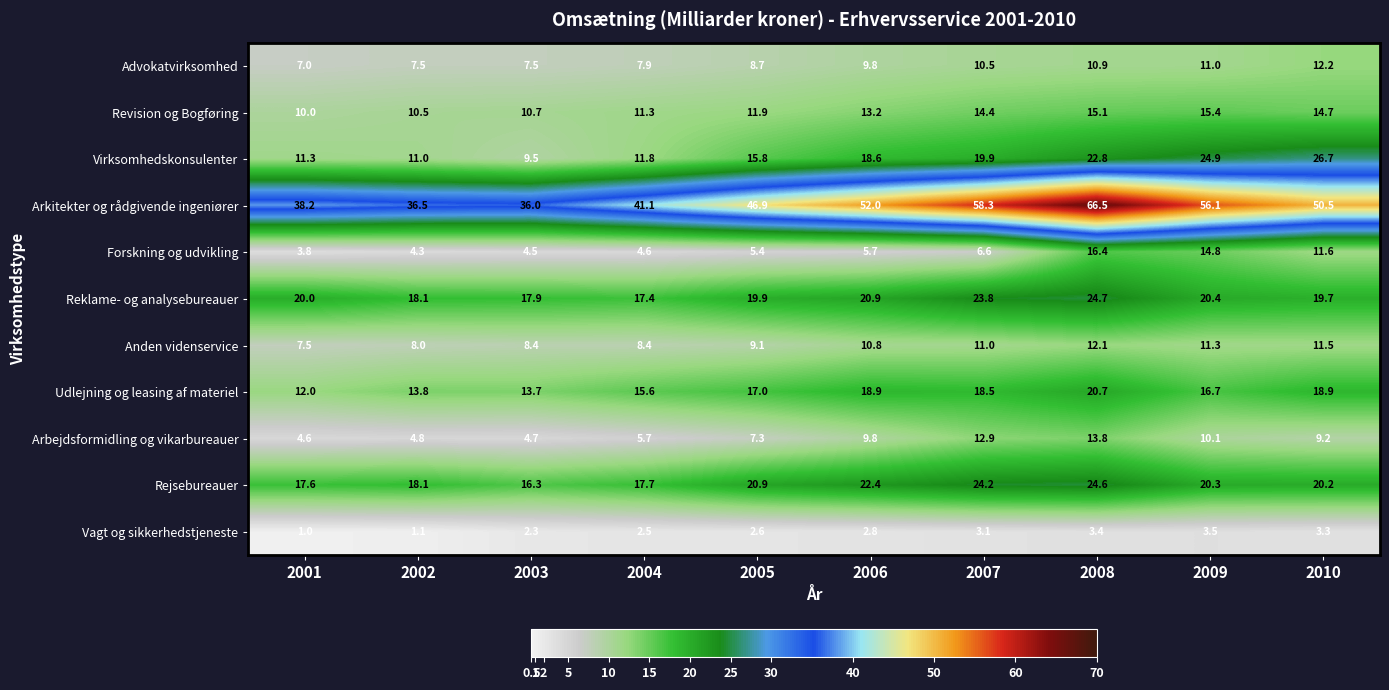

Count the number of categories in the chart.

10